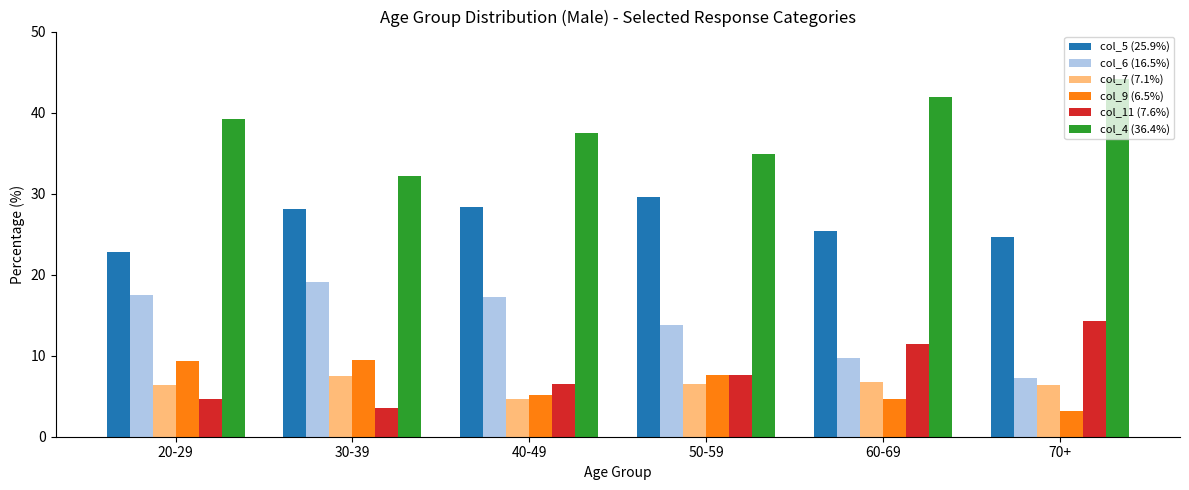

Read the col_5 (25.9%) value at 30-39.

28.1